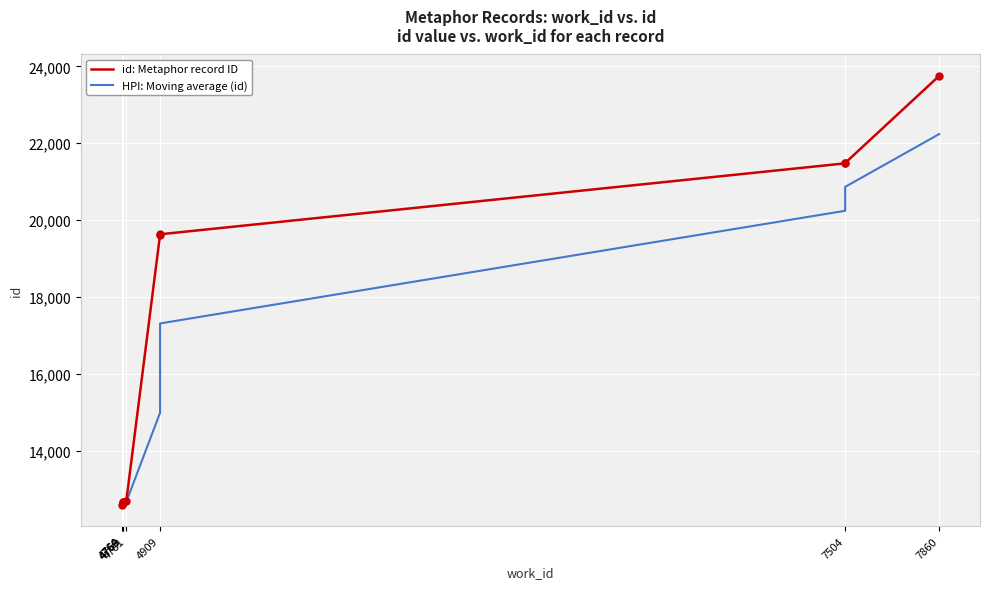

What is the ratio of the value at 4909 to the value at 4764?

1.6